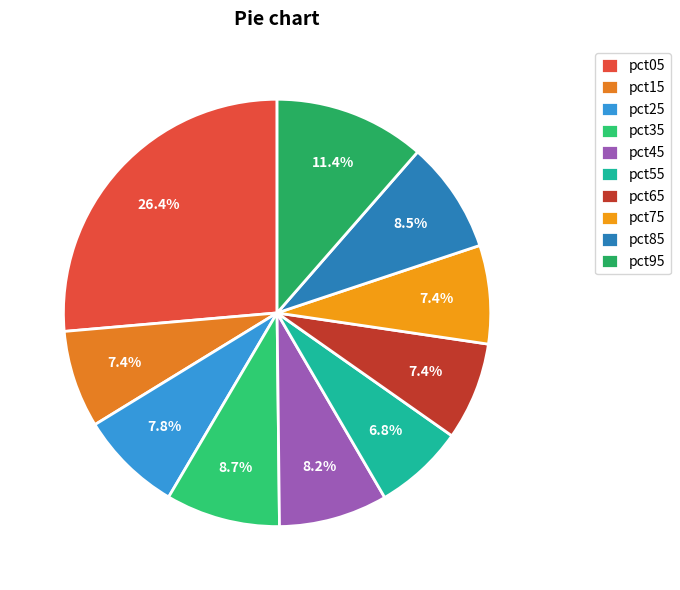

Is pct35 the majority of the pie?

No